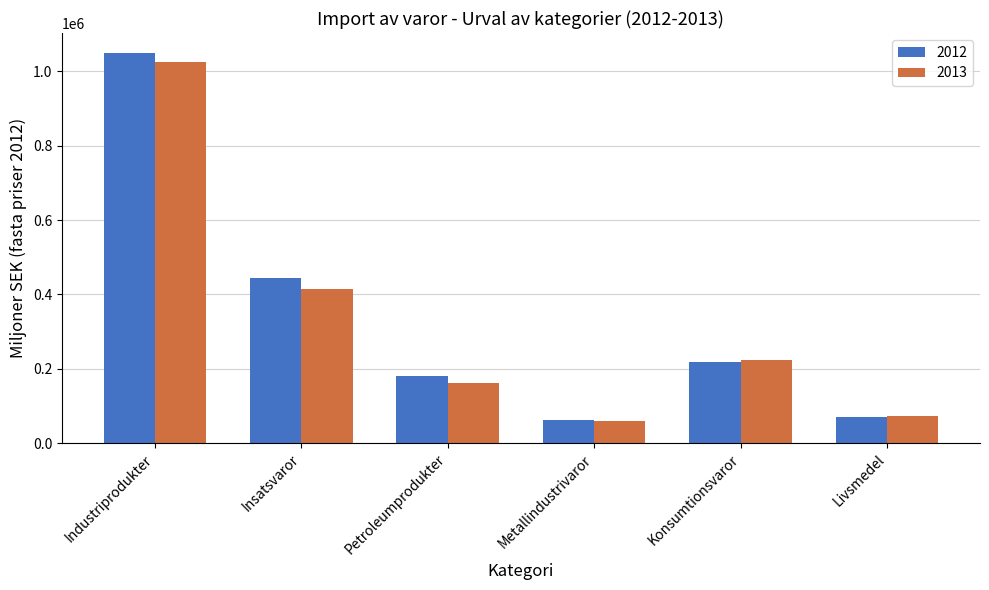

Which series has the largest range (max minus min)?

2012